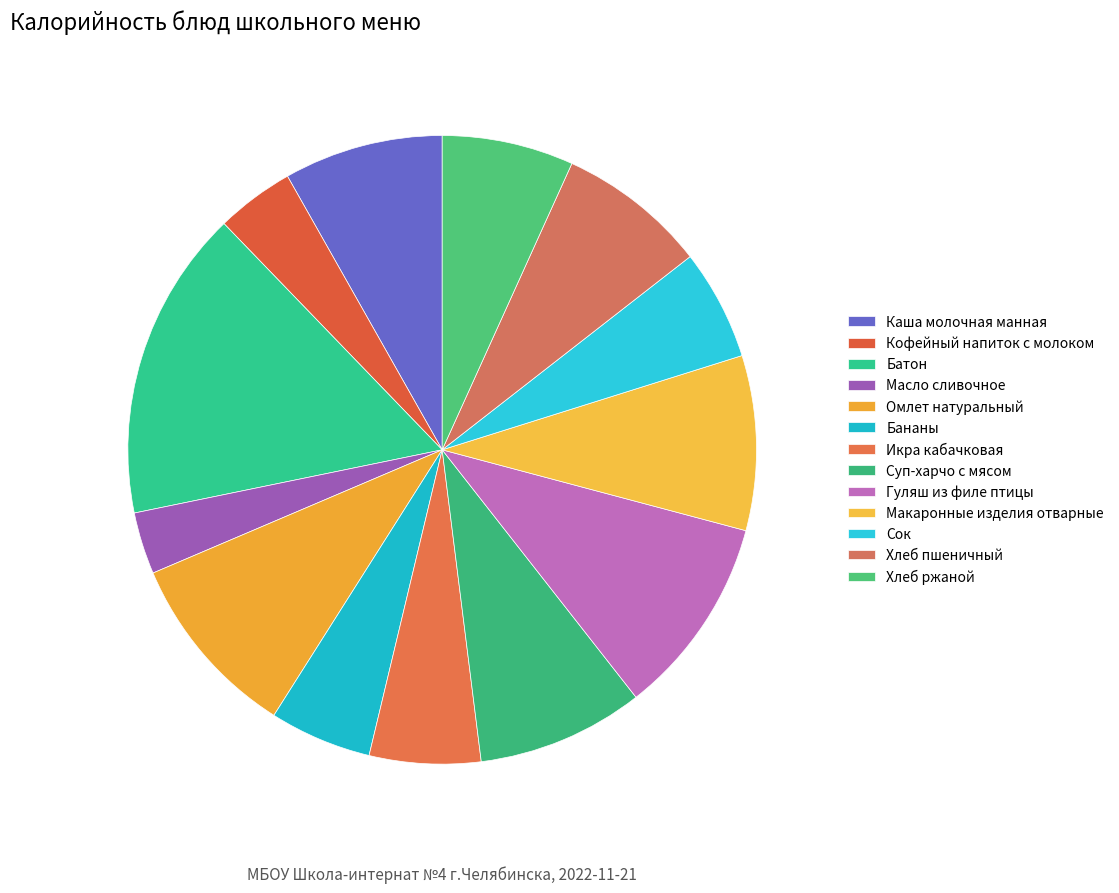

True or false: Кофейный напиток с молоком accounts for 13% of the total.

False